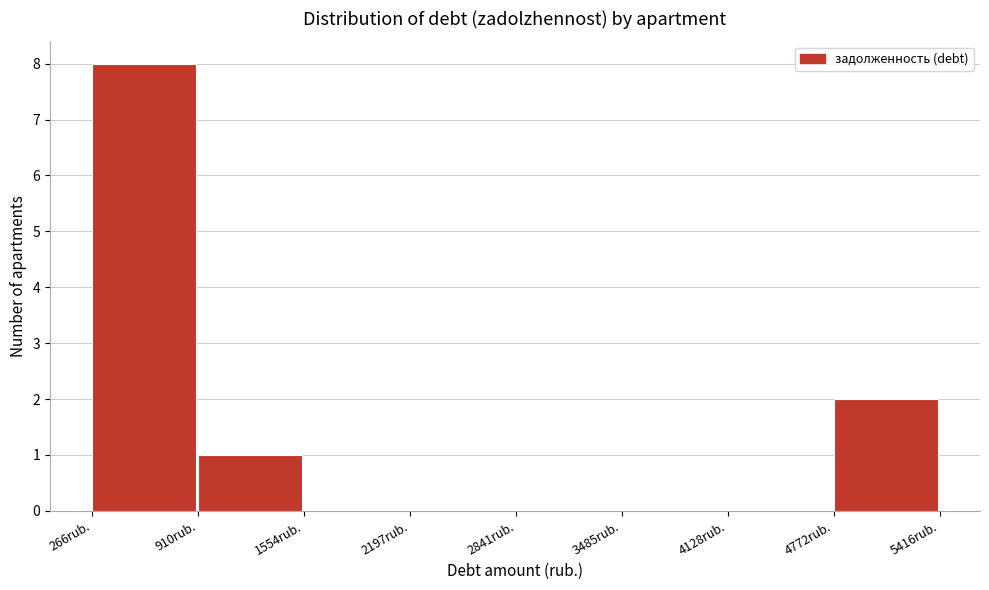

How tall is the bar that spans 900 to 1600 on the x-axis? Neither the bar edges nor the heights are printed on the chart, so give them approximately, as read against the axes.

1